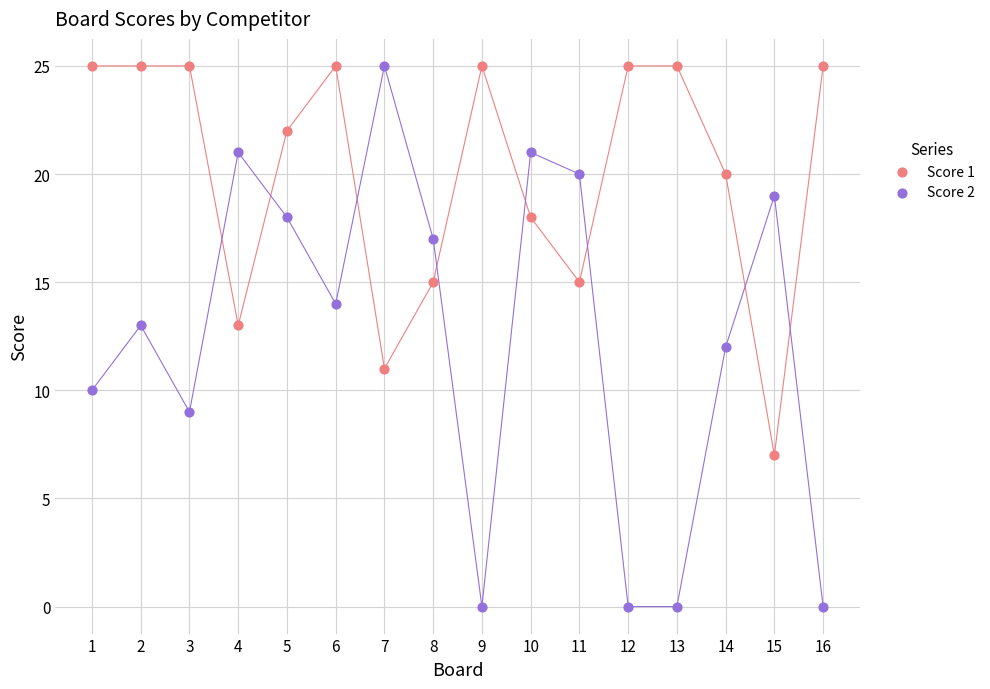

What is the X range (max minus min) for the scatter plot?

15